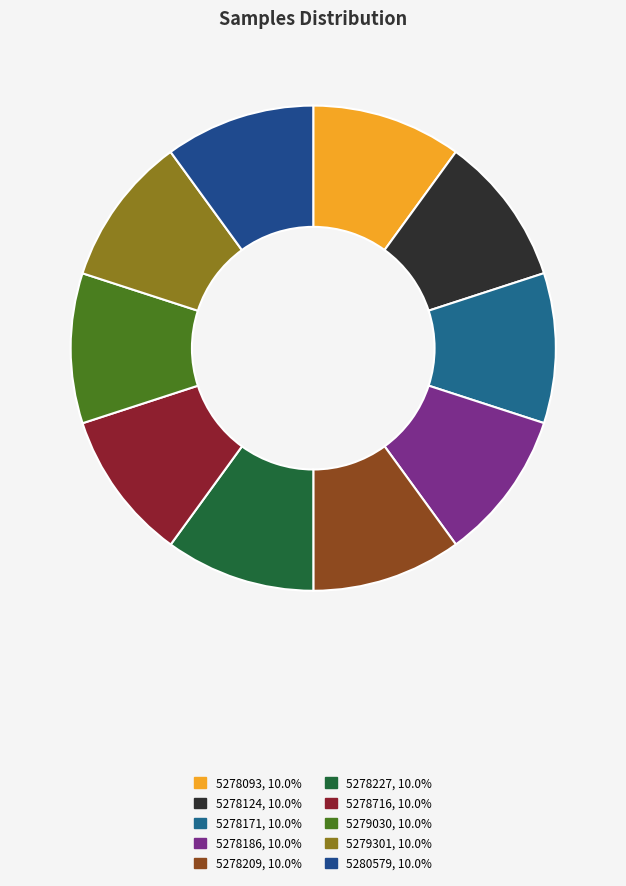

How many segments does this pie chart have?

10